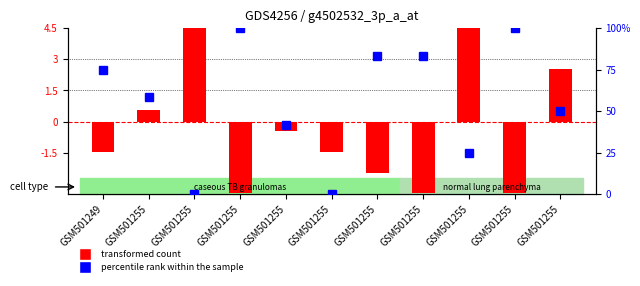

At which category does the chart reach its minimum across all series?

GSM501255